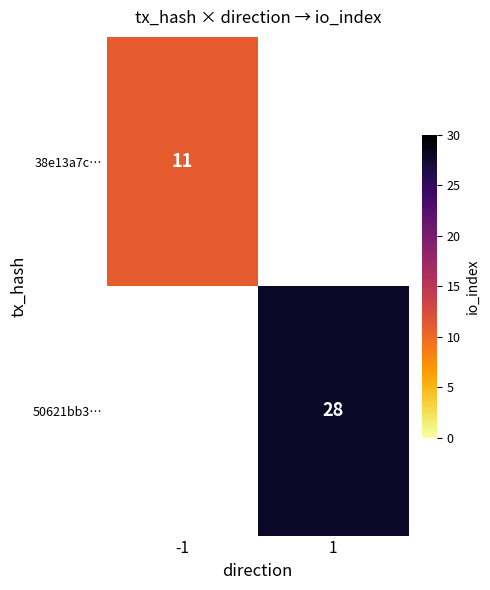

The 38e13a7c… series shows 20 at -1. True or false?

False